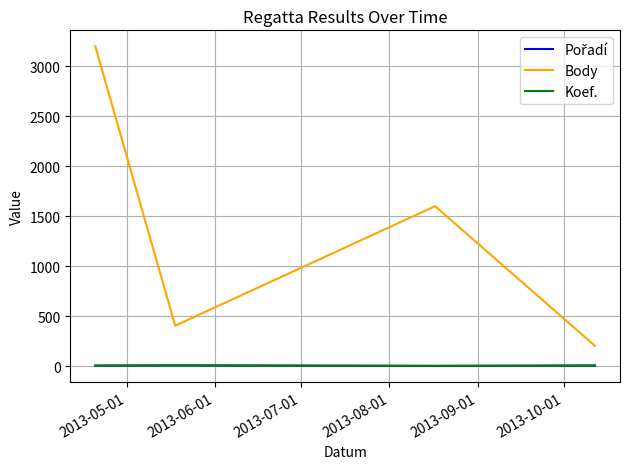

True or false: Koef. and Body intersect in this chart.

False